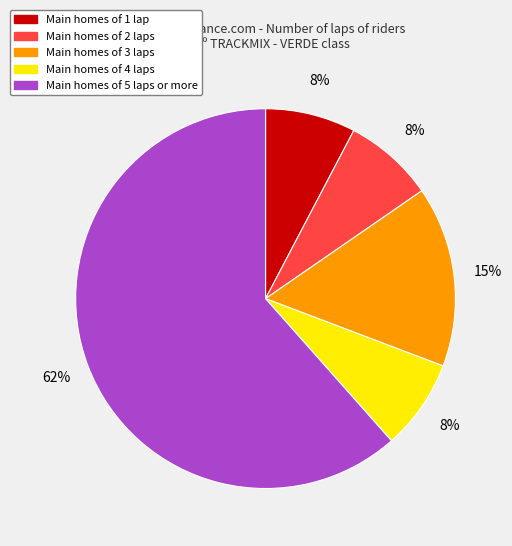

How many slices are in this pie chart?

5